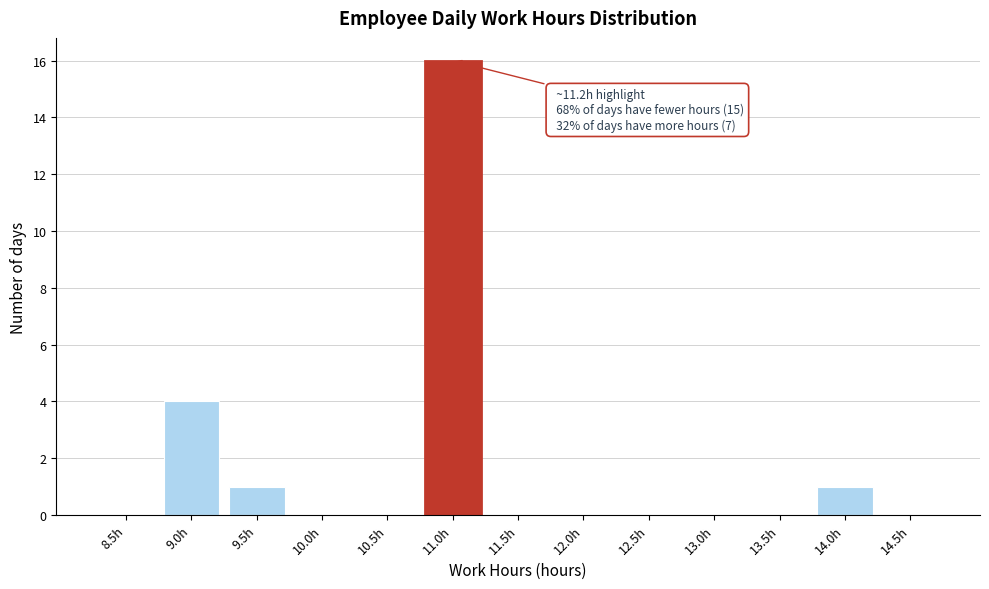

Reading right to left, extract all data points from this chart.

14.5h=0	14.0h=1	13.5h=0	13.0h=0	12.5h=0	12.0h=0	11.5h=0	11.0h=16	10.5h=0	10.0h=0	9.5h=1	9.0h=4	8.5h=0